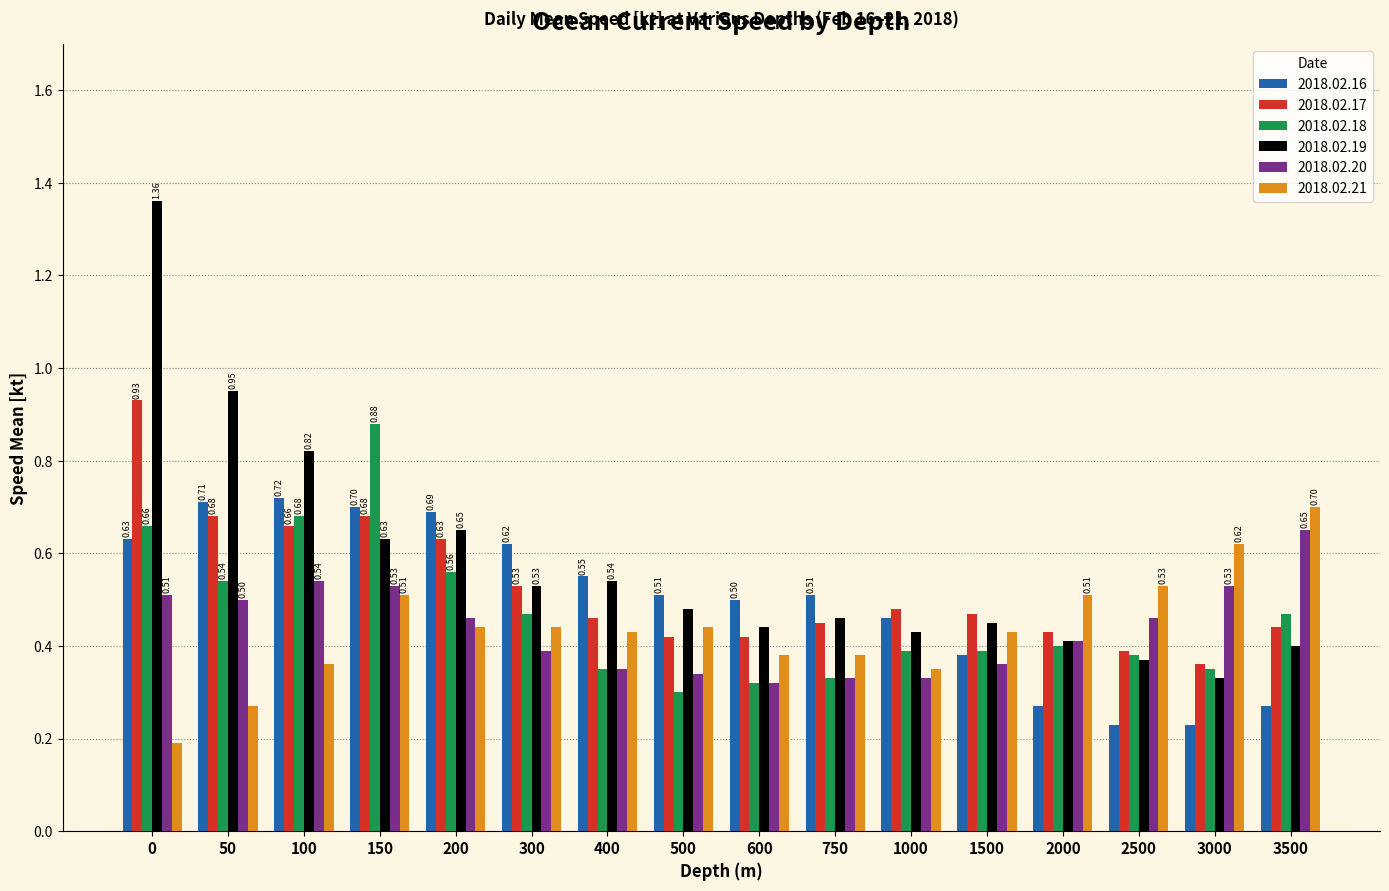

Is the value of 2018.02.17 at 500 greater than the value of 2018.02.20 at 3000?

No